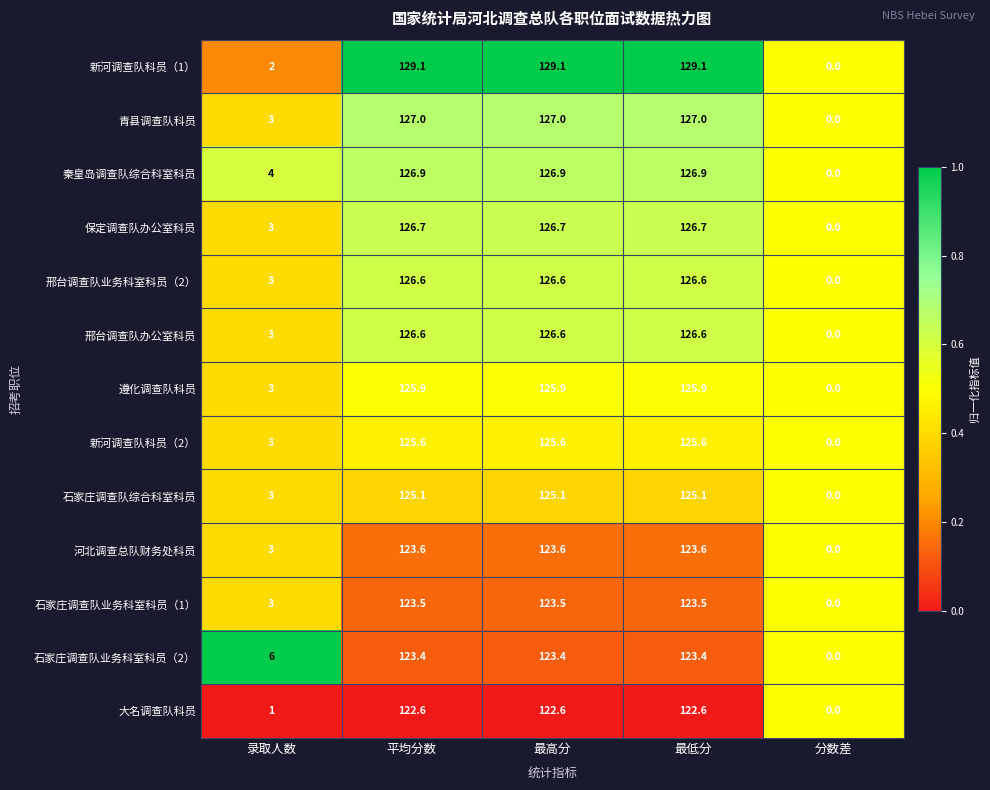

Which series has the largest range (max minus min)?

新河调查队科员（1）